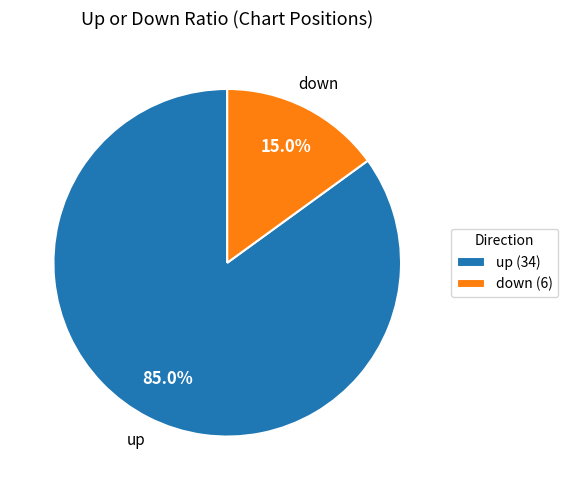

To the nearest percent, what is the difference between the down and up slice percentages?

70%